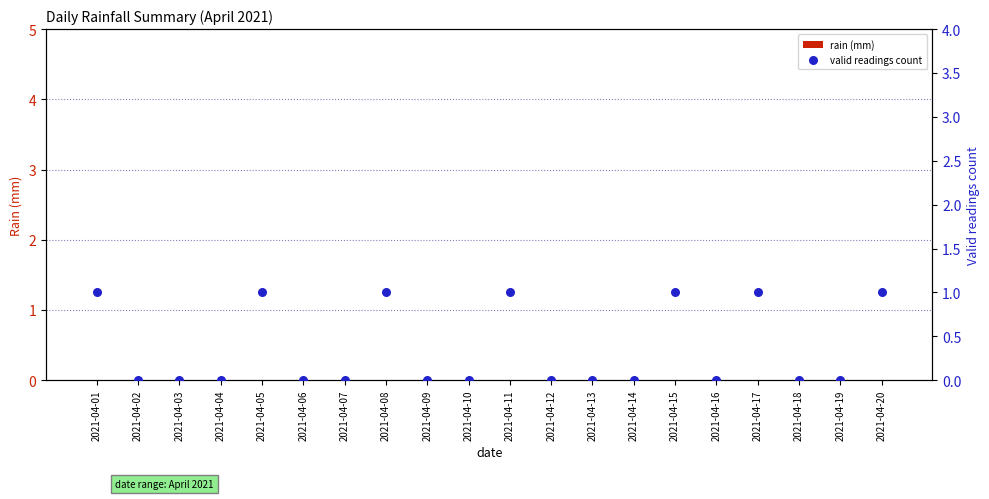

Which series contains the lowest Y value?

rain (mm)